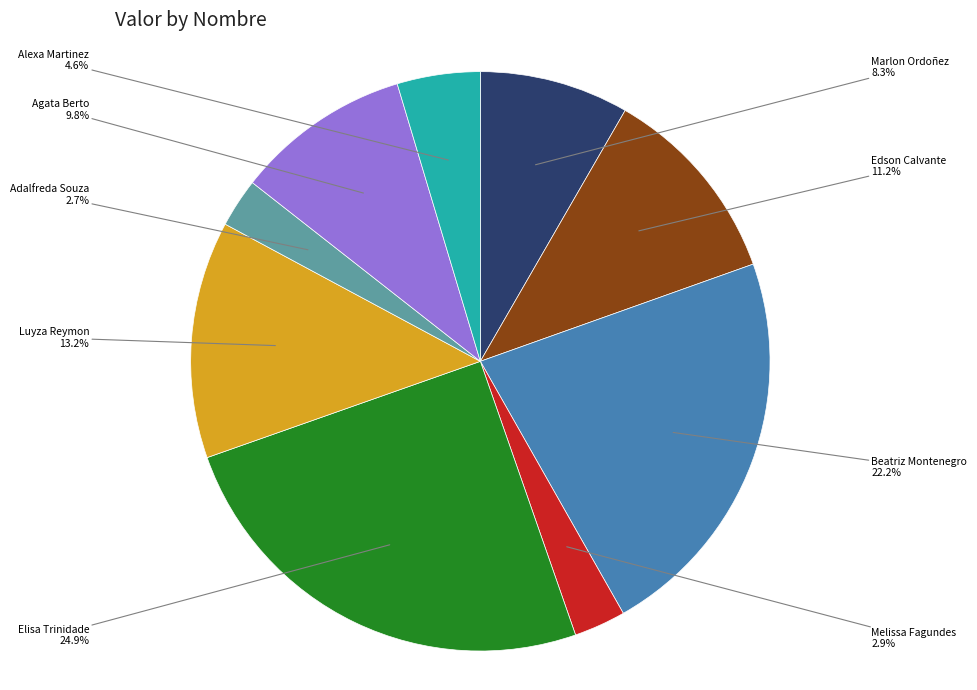

Approximately how many times larger is the value at Adalfreda Souza compared to Marlon Ordoñez?

0.3